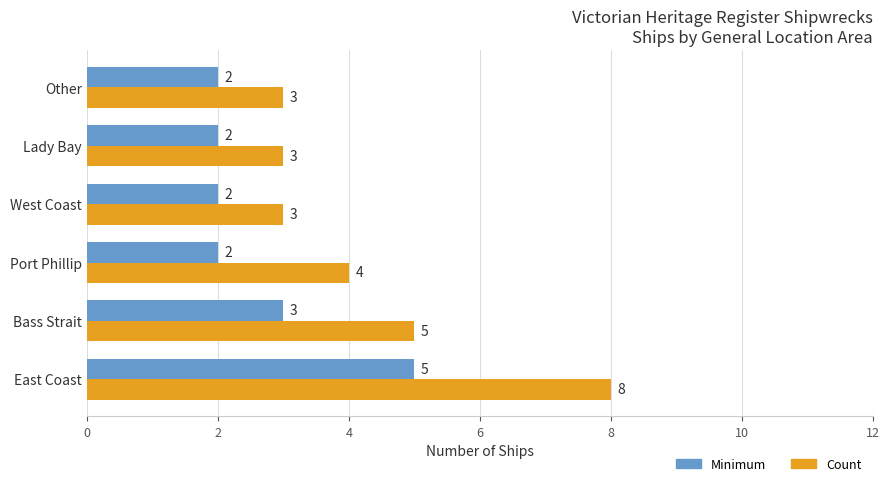

How many values in the Count series are below 4?

3